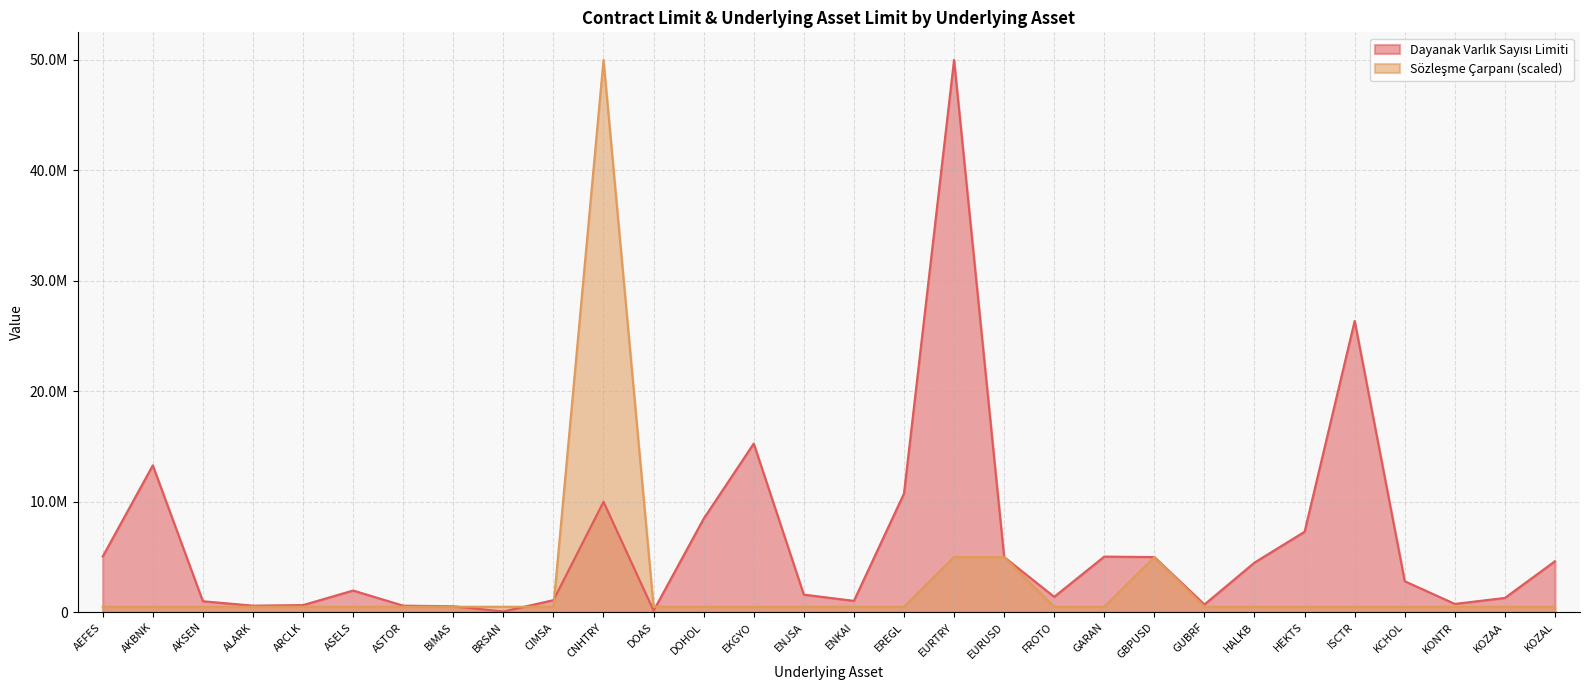

What is the average value of the Sözleşme Çarpanı series?

2600000